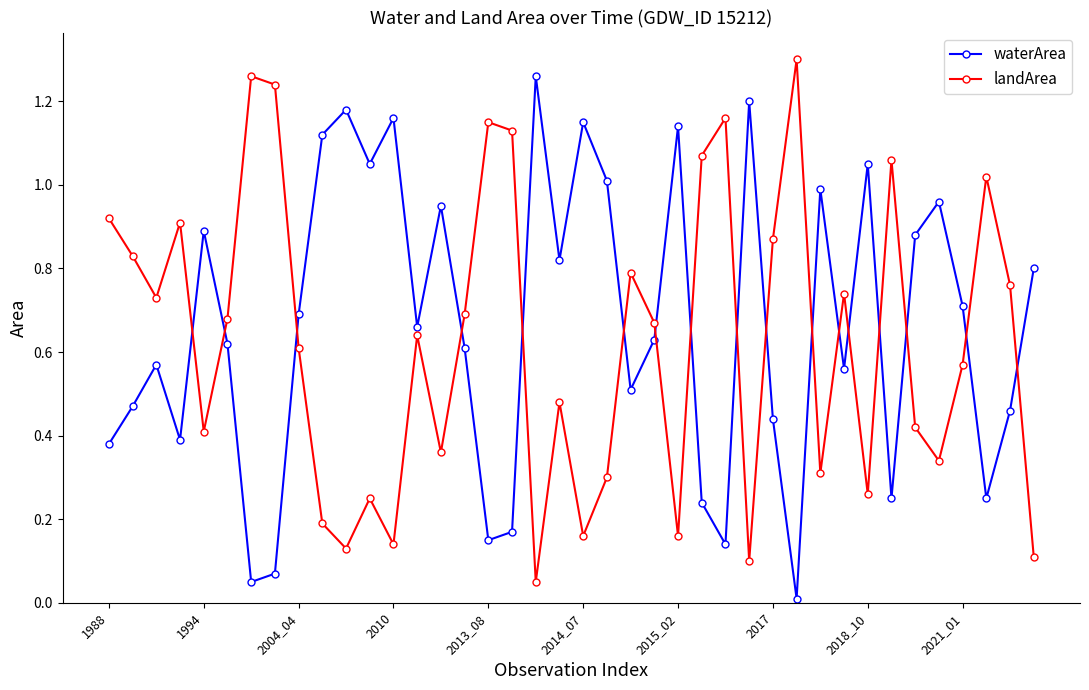

What is the sum of all landArea values?

25.0